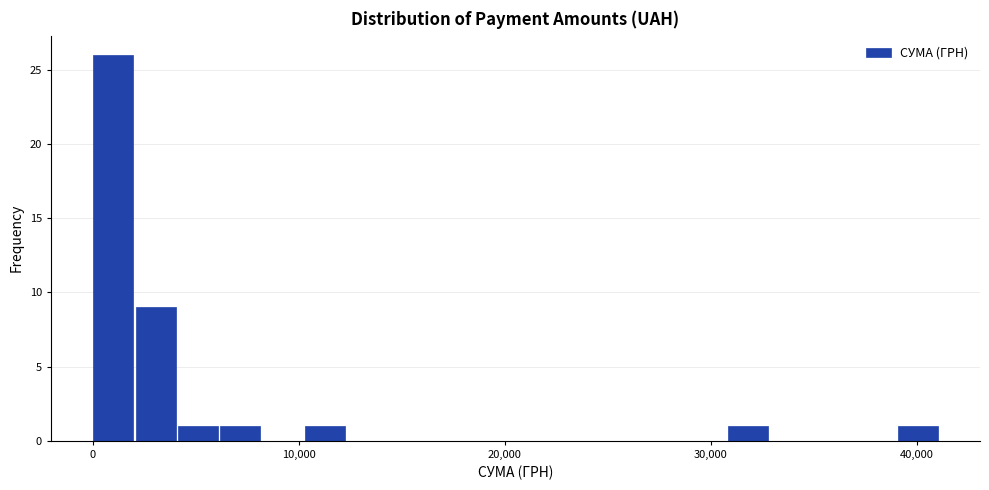

Read against the x-axis, roughly where is the centre of the tallest bar?

1000